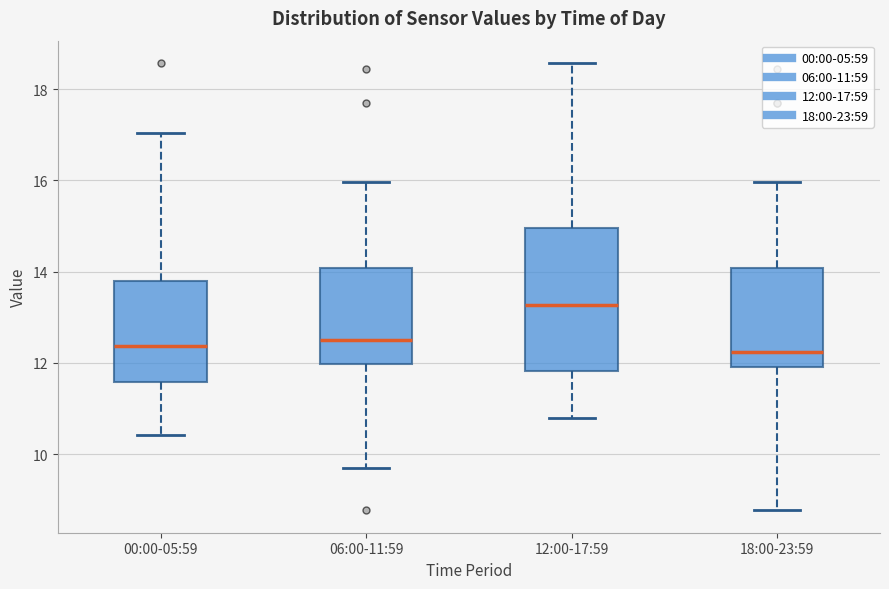

Reading left to right, read every box against the y-axis: the position of its median line, the range the box covers, and the ends of its whiskers. The values are not printed on the chart, so give them approximately, as read against the axis.

00:00-05:59: median 12.4, box 11.6 to 13.8, whiskers 10.4 to 17.0
06:00-11:59: median 12.6, box 12.0 to 14.0, whiskers 9.8 to 16.0
12:00-17:59: median 13.2, box 11.8 to 15.0, whiskers 10.8 to 18.6
18:00-23:59: median 12.2, box 12.0 to 14.0, whiskers 8.8 to 16.0